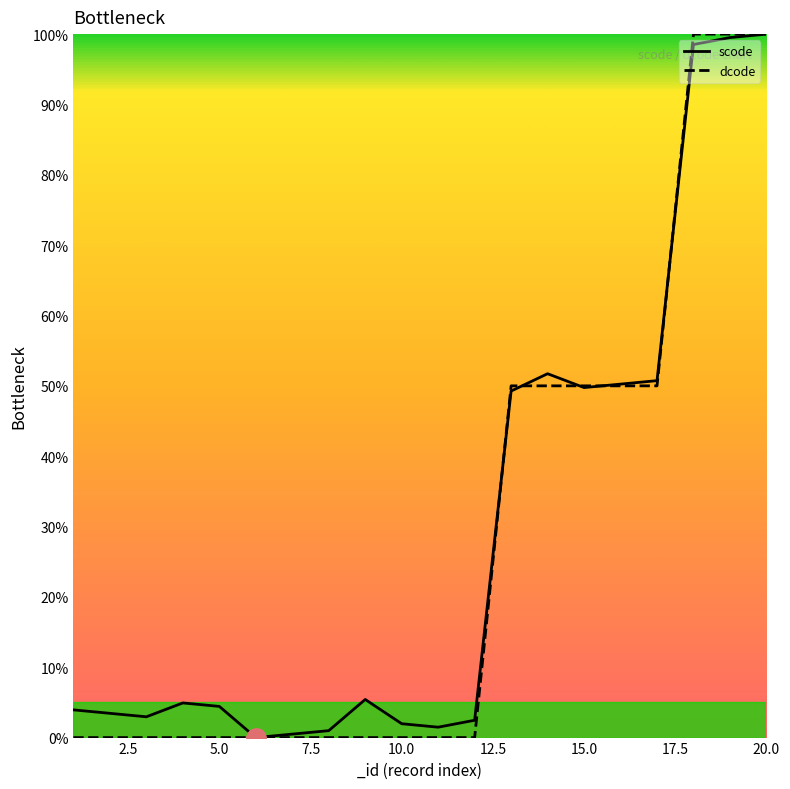

At how many categories does at least one series exceed 67?

3